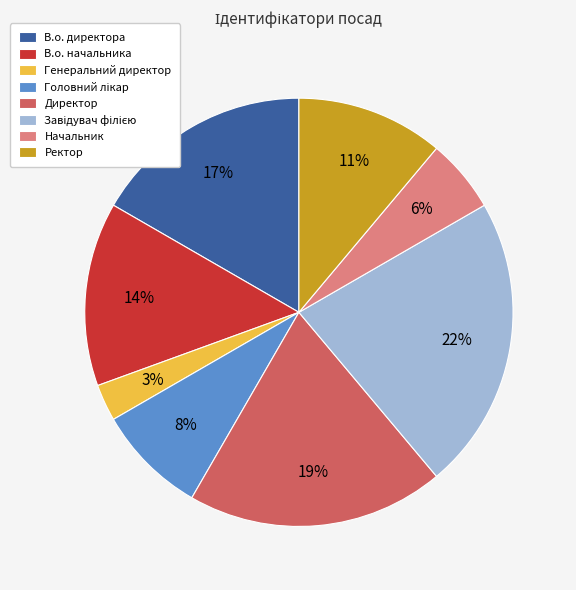

Which slice is the smallest?

Генеральний директор